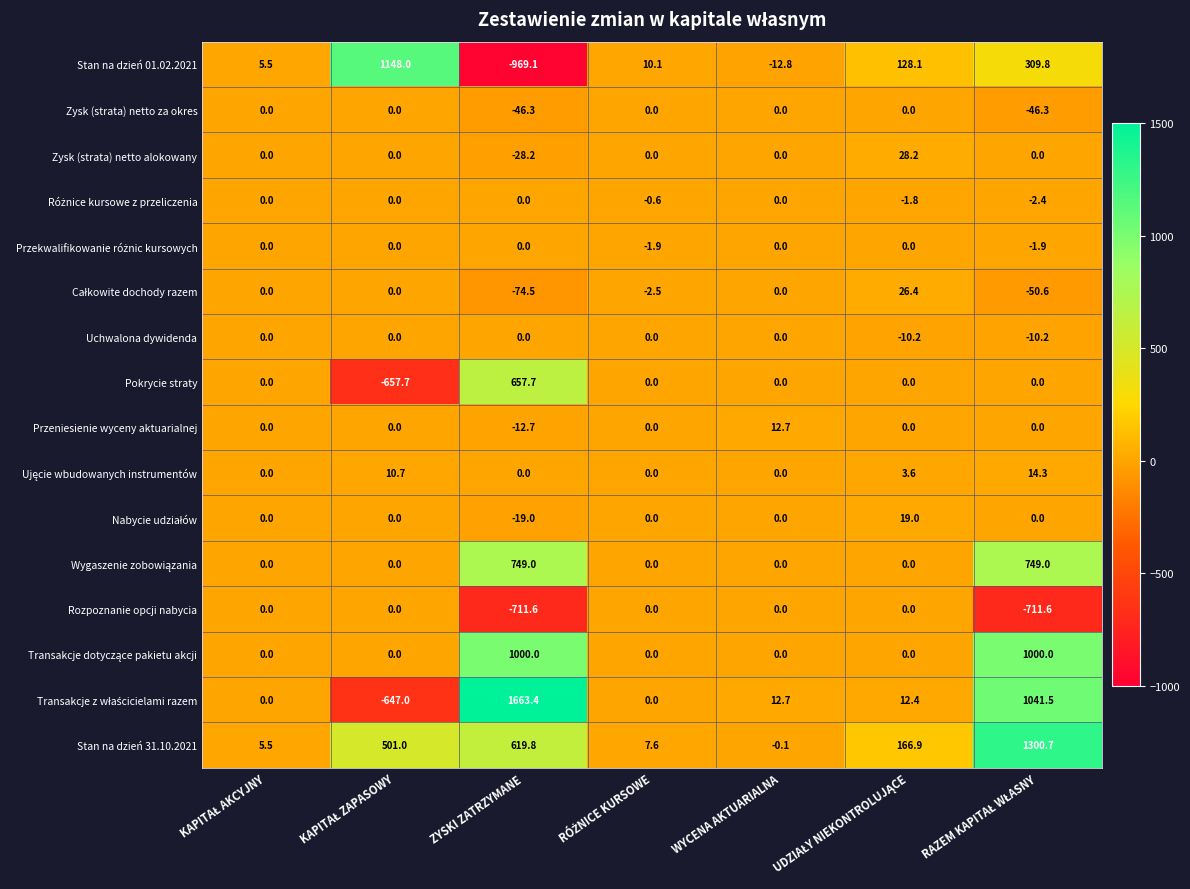

Which category has the highest value across all series?

ZYSKI ZATRZYMANE